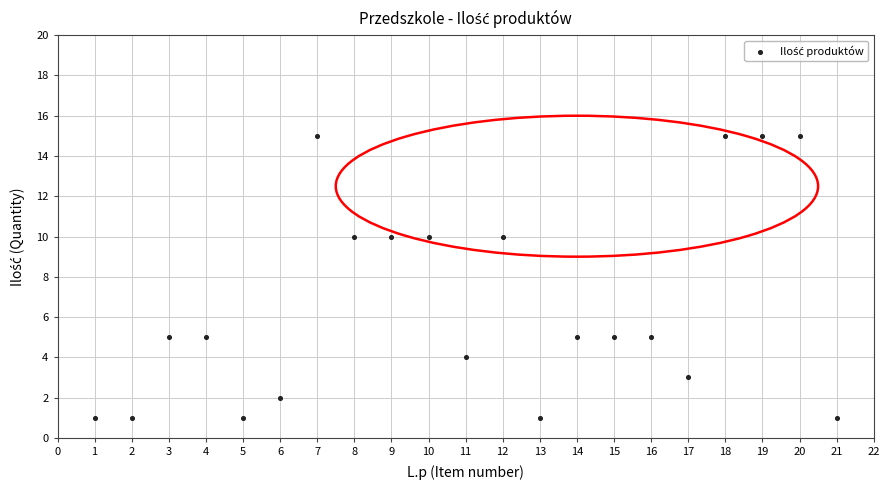

What is the range of Y values (max minus min)?

14